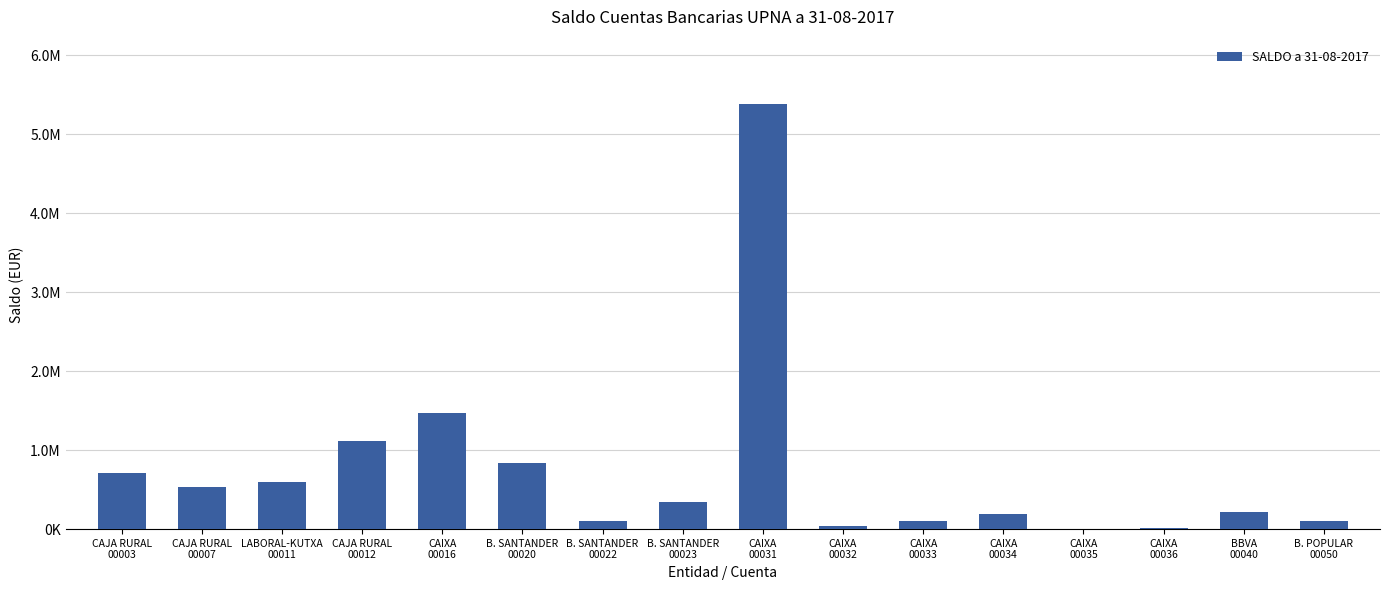

List the labels in order of value, smallest first.

CAIXA
00035, CAIXA
00036, CAIXA
00032, B. SANTANDER
00022, CAIXA
00033, B. POPULAR
00050, CAIXA
00034, BBVA
00040, B. SANTANDER
00023, CAJA RURAL
00007, LABORAL-KUTXA
00011, CAJA RURAL
00003, B. SANTANDER
00020, CAJA RURAL
00012, CAIXA
00016, CAIXA
00031